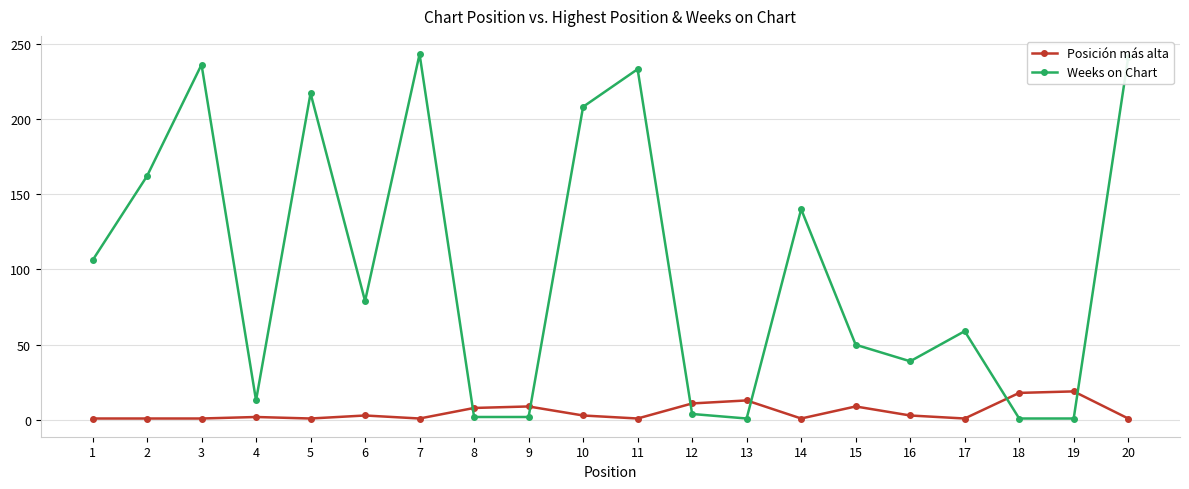

What is the value of the Weeks on Chart point at the 15th from the left?

50